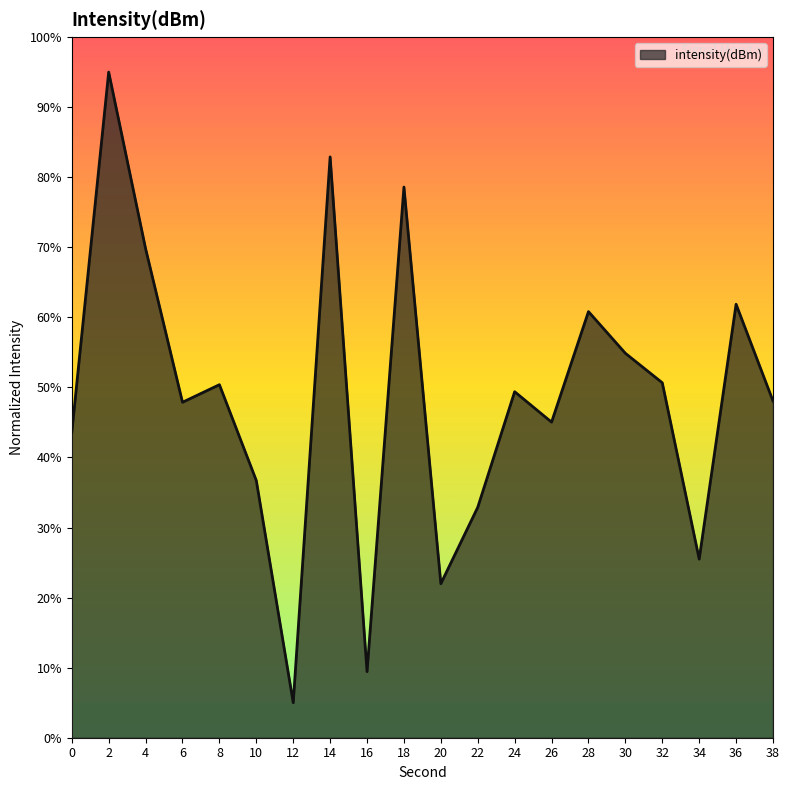

Count the number of data series in this chart.

1